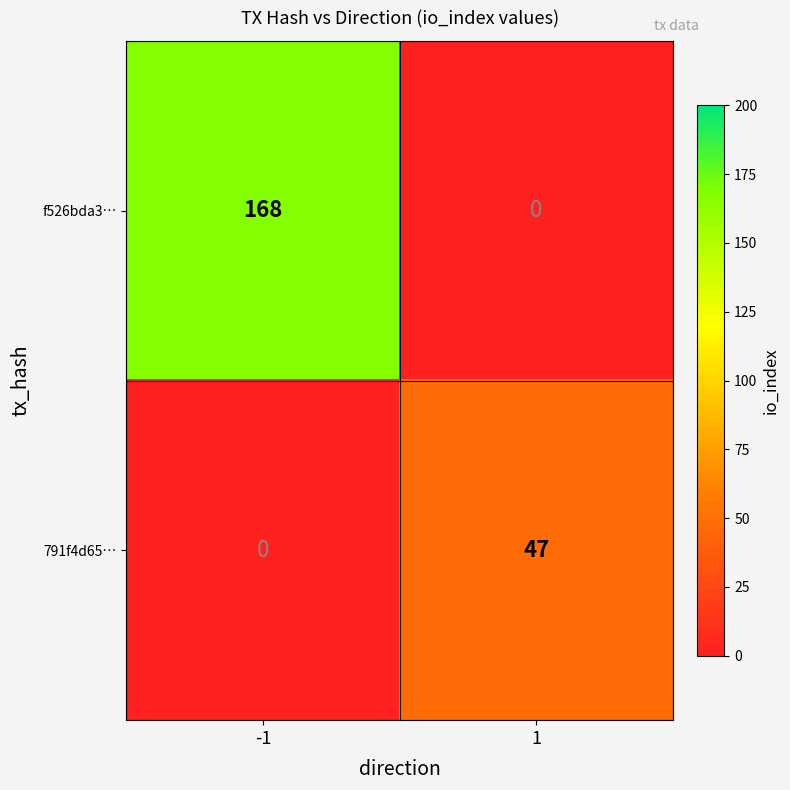

What is the total value across all series at -1?

168